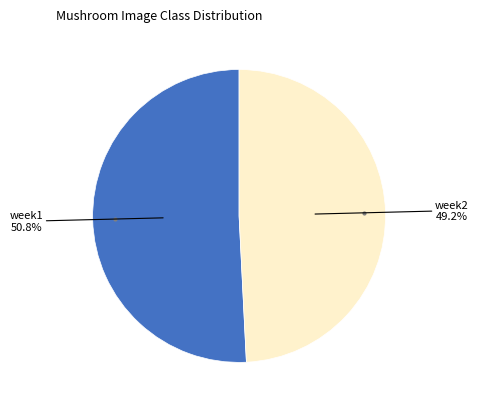

Does any single category account for the majority?

Yes